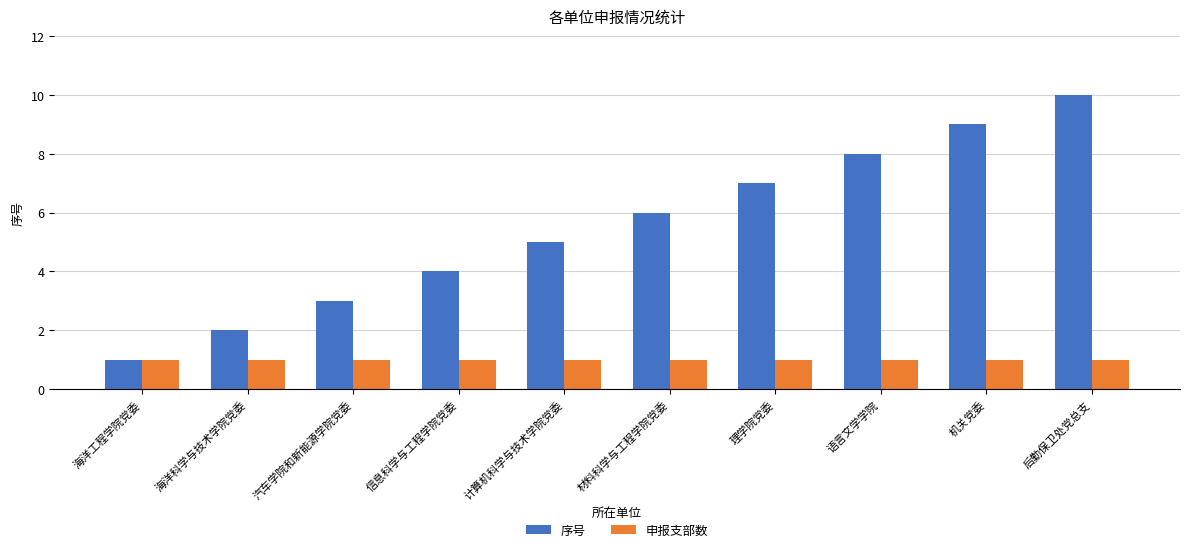

What are all the series names shown in the legend?

序号, 申报支部数